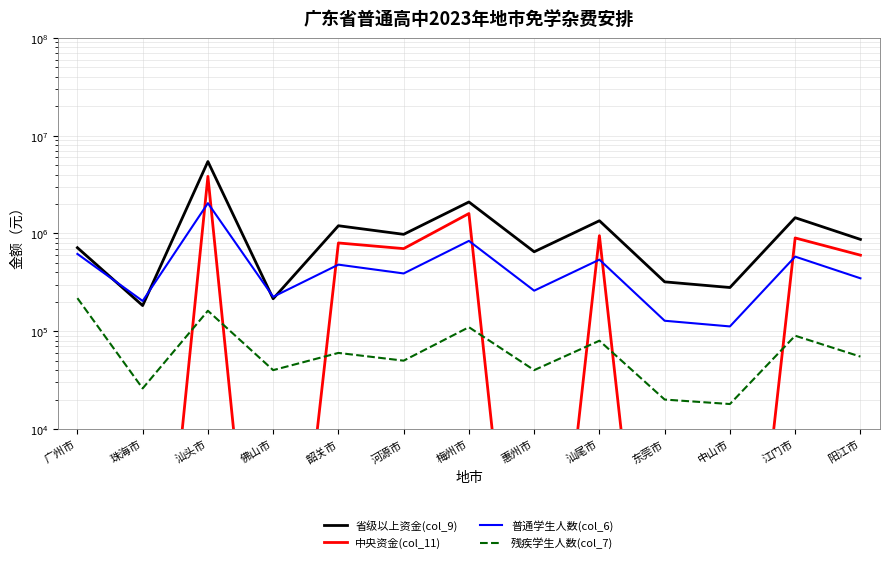

Reading left to right, extract all data points from this chart.

省级以上资金(col_9): 广州市=715290	珠海市=183030	汕头市=5445344	佛山市=214950	韶关市=1200000	河源市=980000	梅州市=2100000	惠州市=650000	汕尾市=1350000	东莞市=320000	中山市=280000	江门市=1450000	阳江市=870000
中央资金(col_11): 广州市=1	珠海市=1	汕头市=3839650	佛山市=1	韶关市=800000	河源市=700000	梅州市=1600000	惠州市=1	汕尾市=950000	东莞市=1	中山市=1	江门市=900000	阳江市=600000
普通学生人数(col_6): 广州市=618000	珠海市=204000	汕头市=2042000	佛山市=225000	韶关市=480000	河源市=390000	梅州市=840000	惠州市=260000	汕尾市=540000	东莞市=128000	中山市=112000	江门市=580000	阳江市=348000
残疾学生人数(col_7): 广州市=218000	珠海市=26000	汕头市=162000	佛山市=40000	韶关市=60000	河源市=50000	梅州市=110000	惠州市=40000	汕尾市=80000	东莞市=20000	中山市=18000	江门市=90000	阳江市=55000